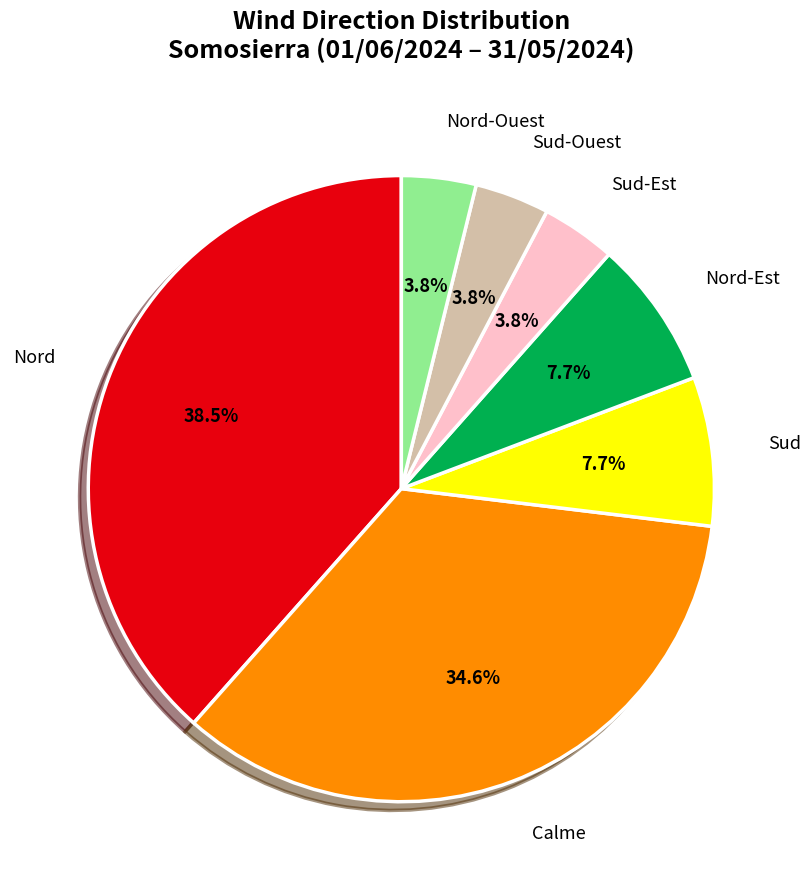

Which has a higher value, Calme or Nord-Ouest?

Calme